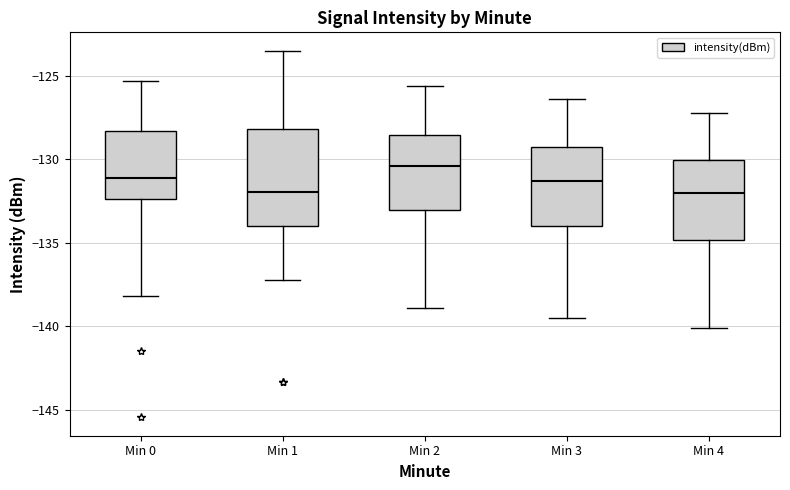

Reading left to right, transcribe this box plot: for each box, give where its median line is, the range the box spans, and where its two whiskers end, as read against the y-axis. The values are not printed on the chart, so give them approximately, as read against the axis.

Min 0: median -131.0, box -132.5 to -128.5, whiskers -138.0 to -125.5
Min 1: median -132.0, box -134.0 to -128.0, whiskers -137.0 to -123.5
Min 2: median -130.5, box -133.0 to -128.5, whiskers -139.0 to -125.5
Min 3: median -131.5, box -134.0 to -129.0, whiskers -139.5 to -126.5
Min 4: median -132.0, box -135.0 to -130.0, whiskers -140.0 to -127.0